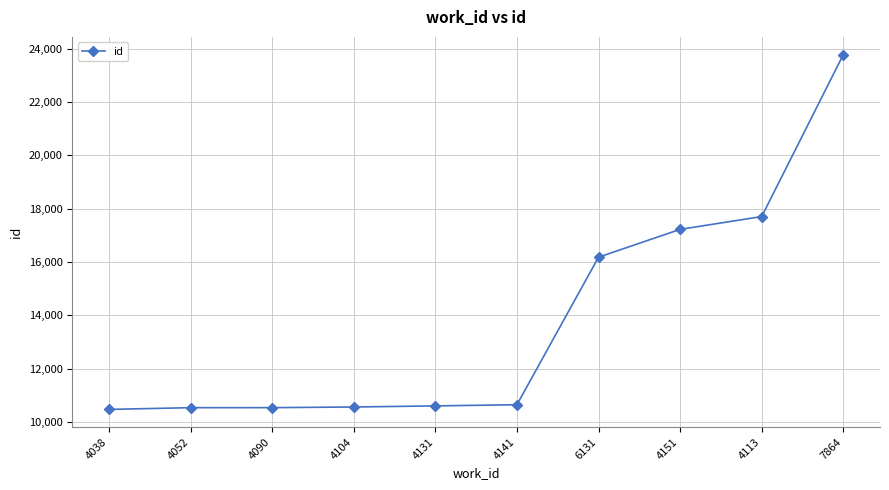

The chart shows a value of 22520 at 6131. True or false?

False